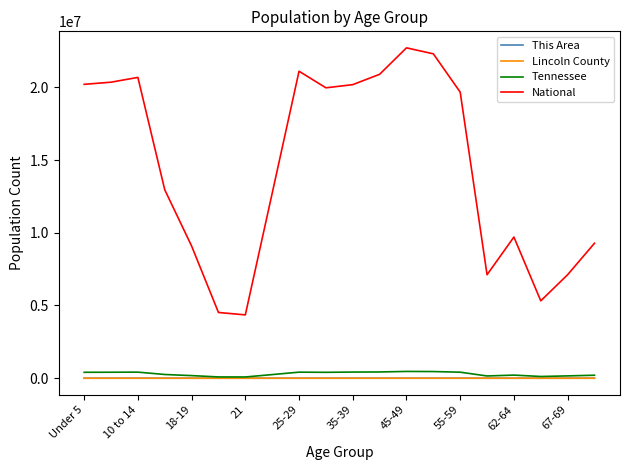

Which series has the largest range (max minus min)?

National